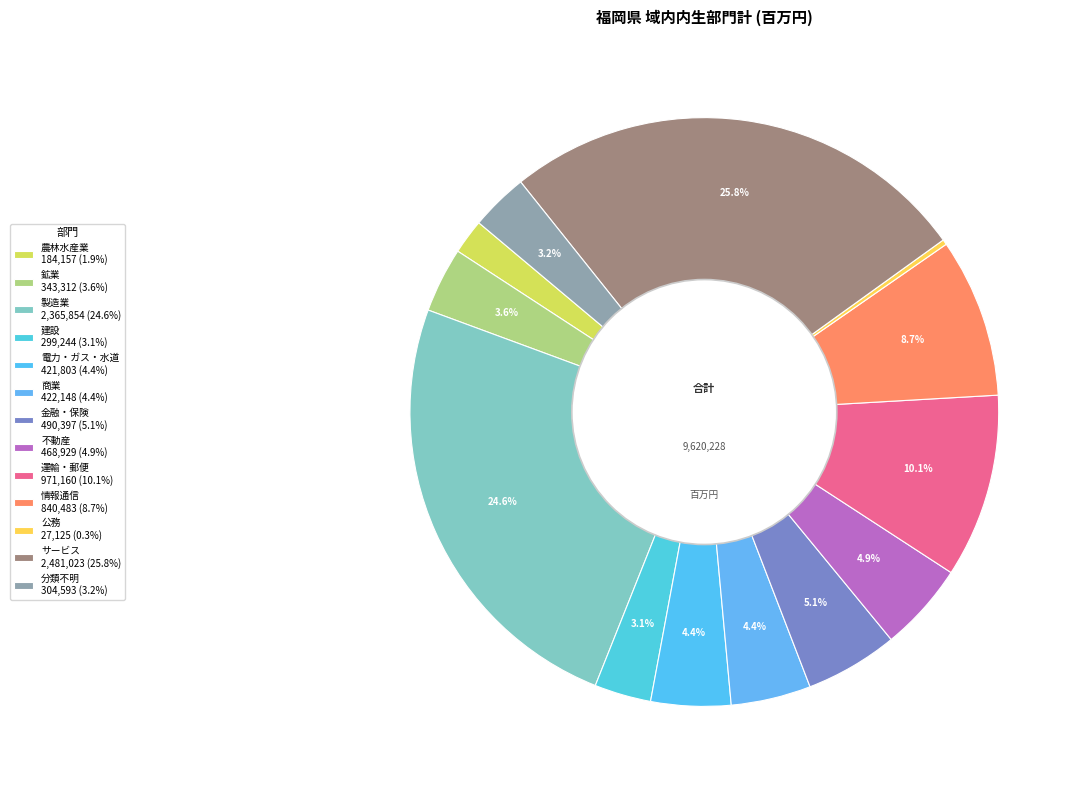

What is the smallest slice in the pie chart?

公務